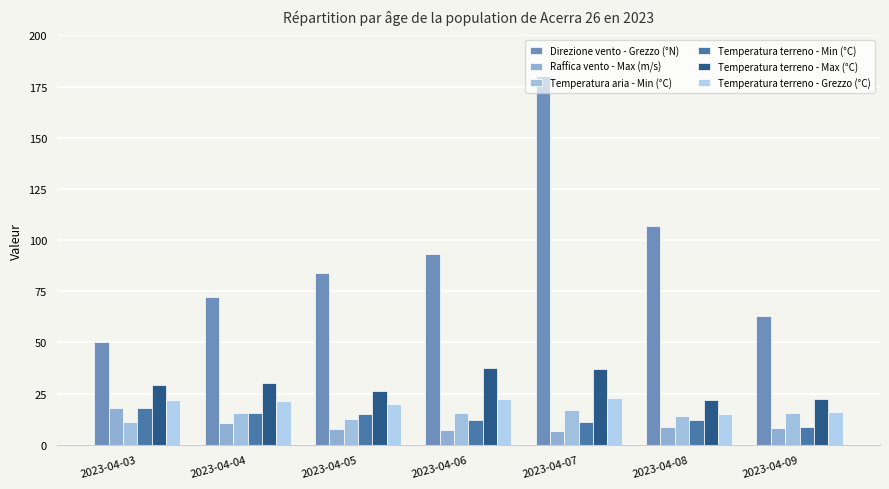

What is the minimum value for Temperatura terreno - Max (°C)?

22.1